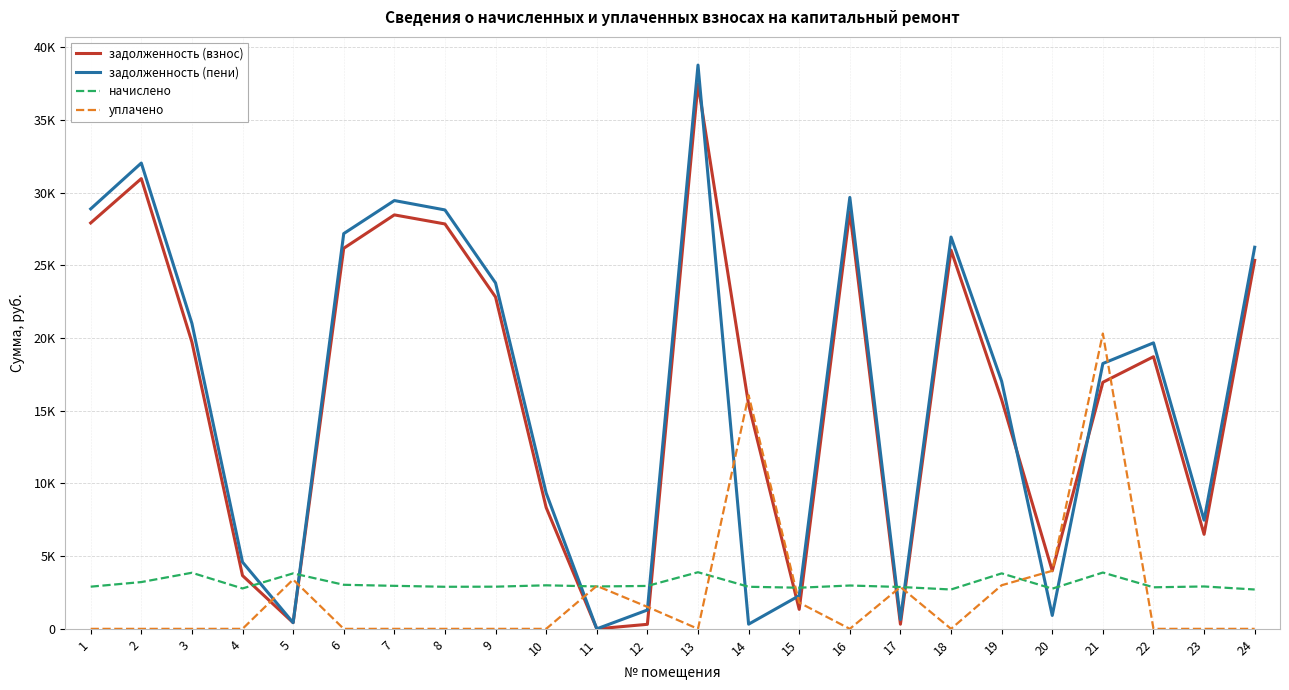

What is the value of the задолженность (взнос) point at the 14th from the left?

15432.8